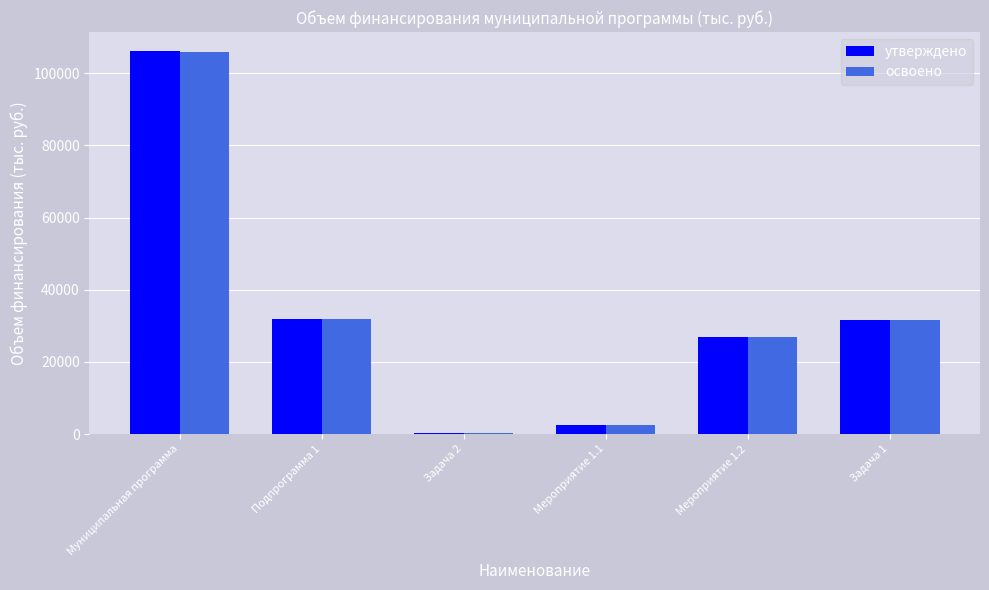

Is the value of утверждено at Муниципальная программа greater than the value of освоено at Задача 2?

Yes